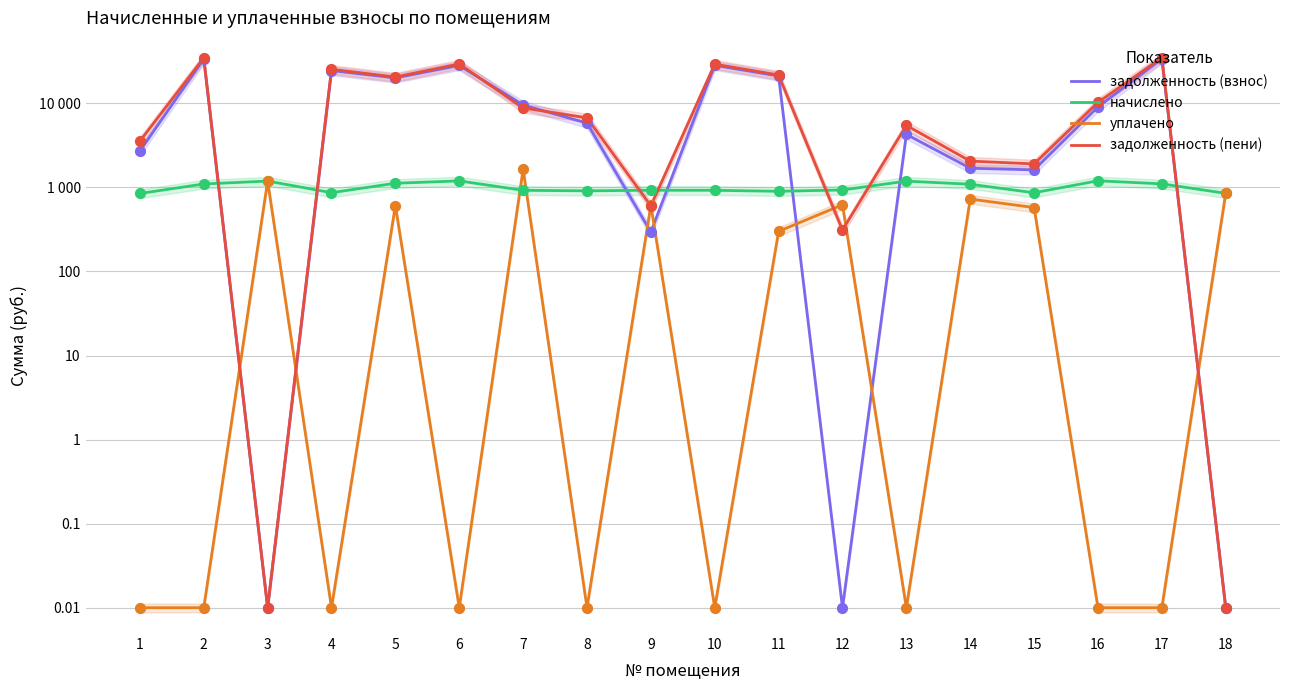

Which series has the largest Y range (max minus min)?

задолженность (пени)